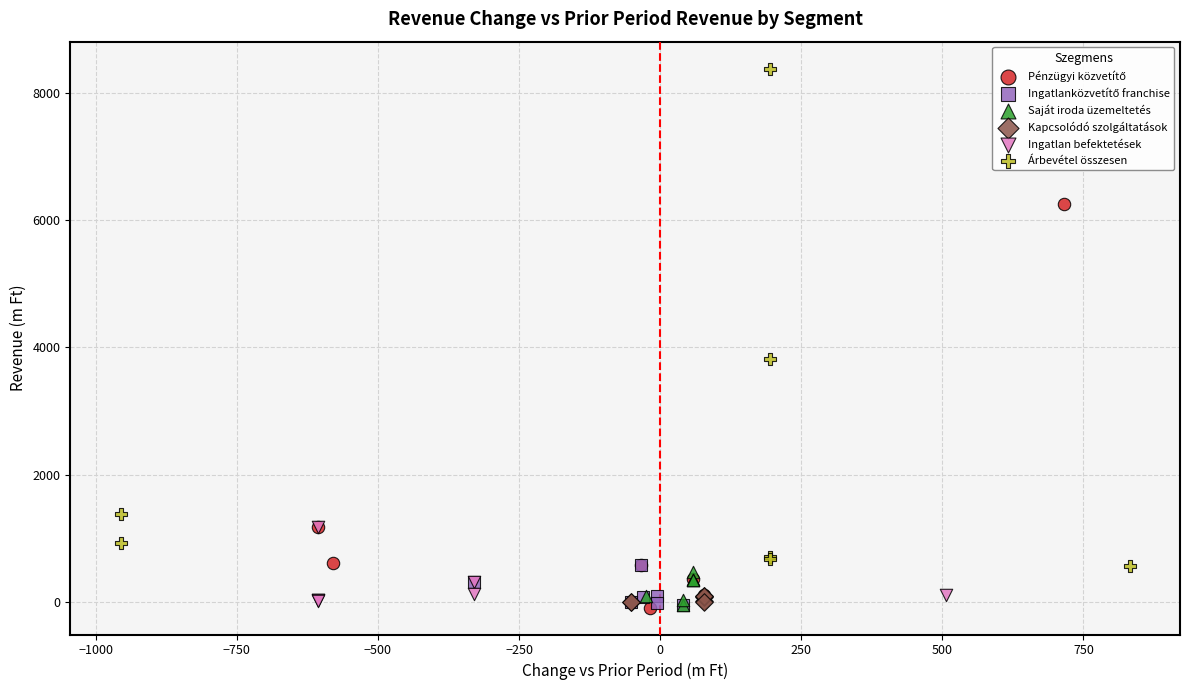

Which series contains the highest Y value?

Árbevétel összesen